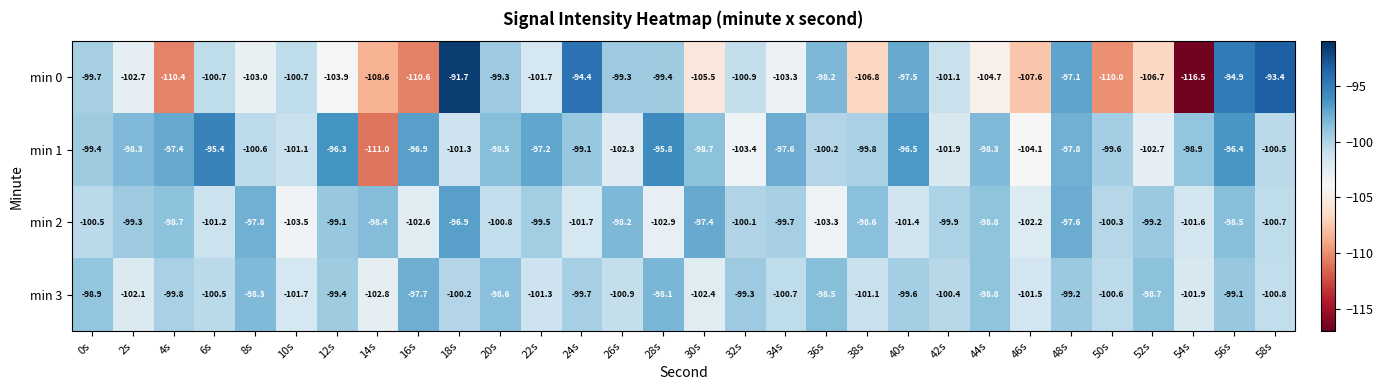

Is it true that min 2 equals -103.3 at 36s?

True